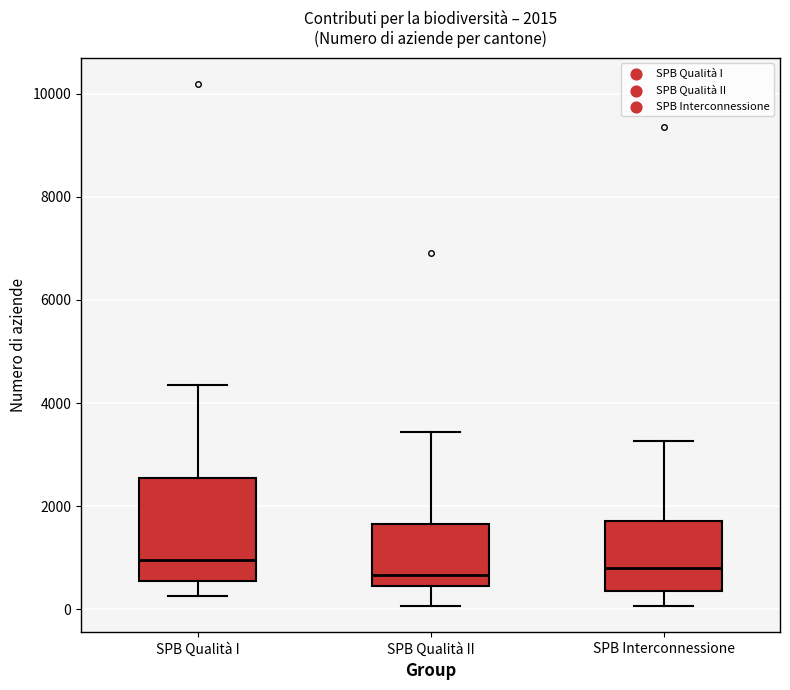

Comparing the boxes themselves (not the whiskers), which one is the tallest?

SPB Qualità I